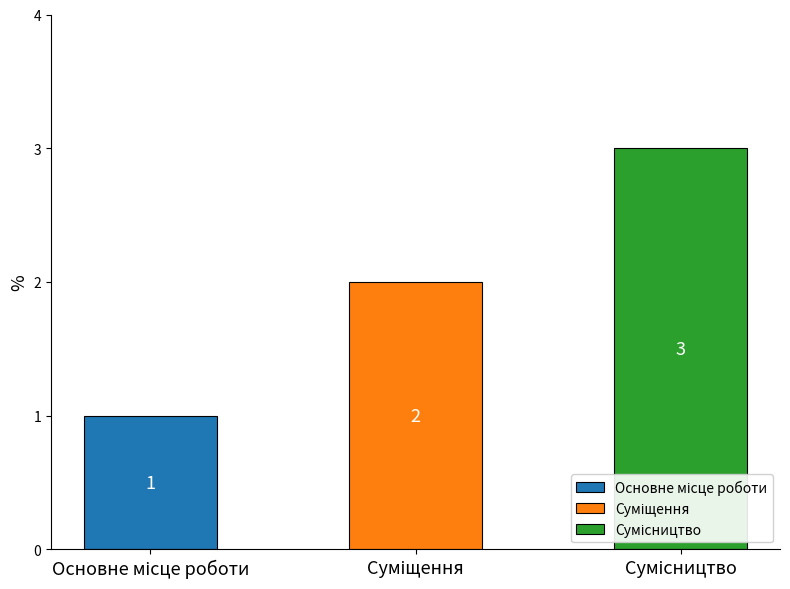

What is the approximate value at Сумісництво?

3